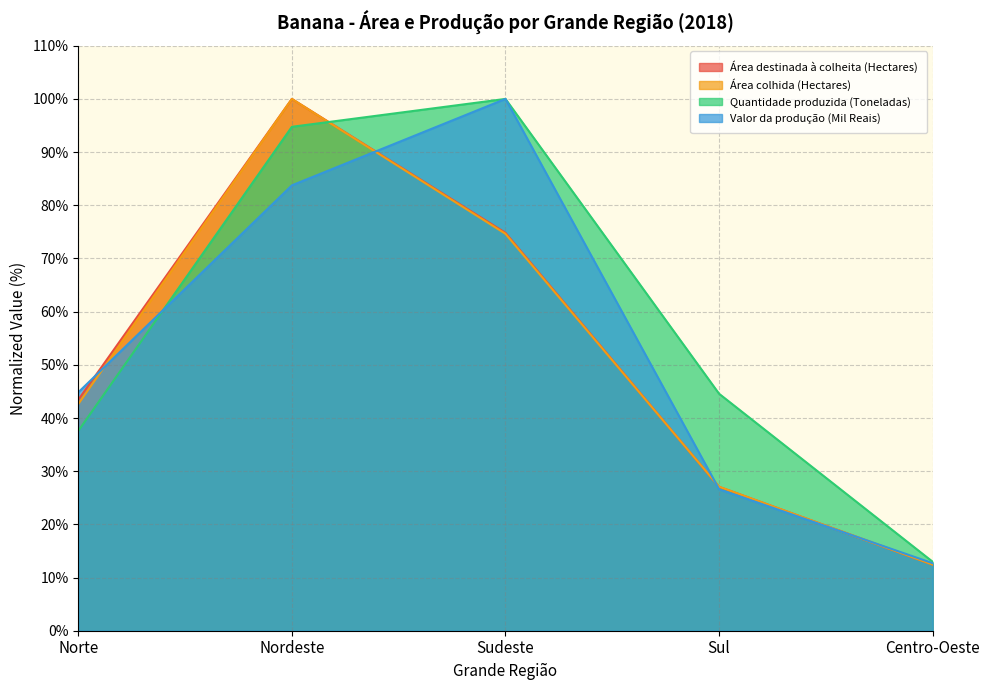

At how many categories does at least one series exceed 55?

2